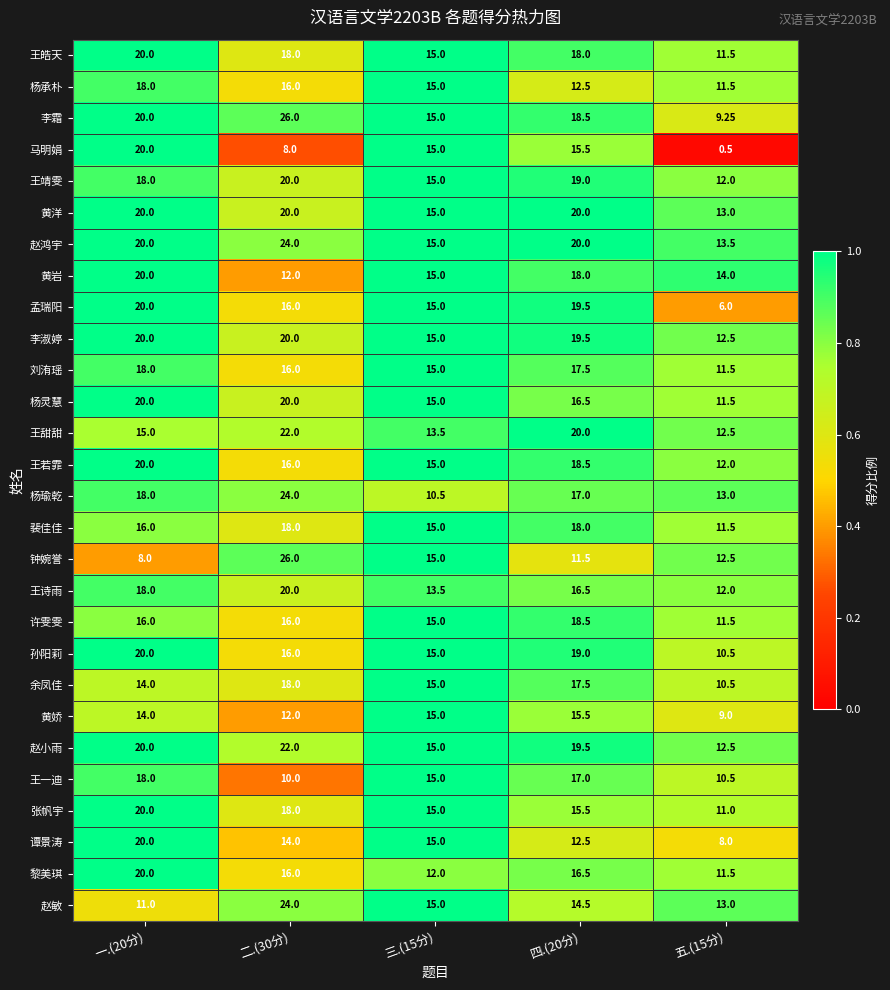

Which series has the largest total across all categories?

赵鸿宇